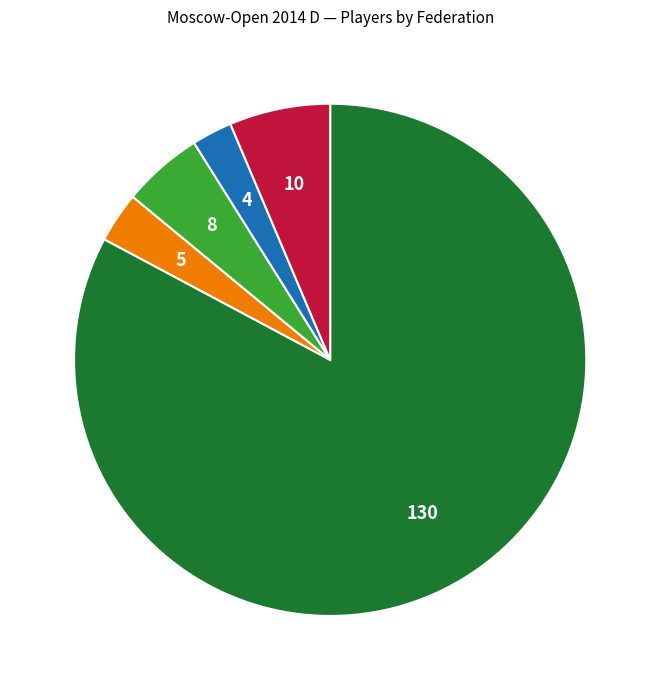

Which slice represents more than half of the pie?

RUS